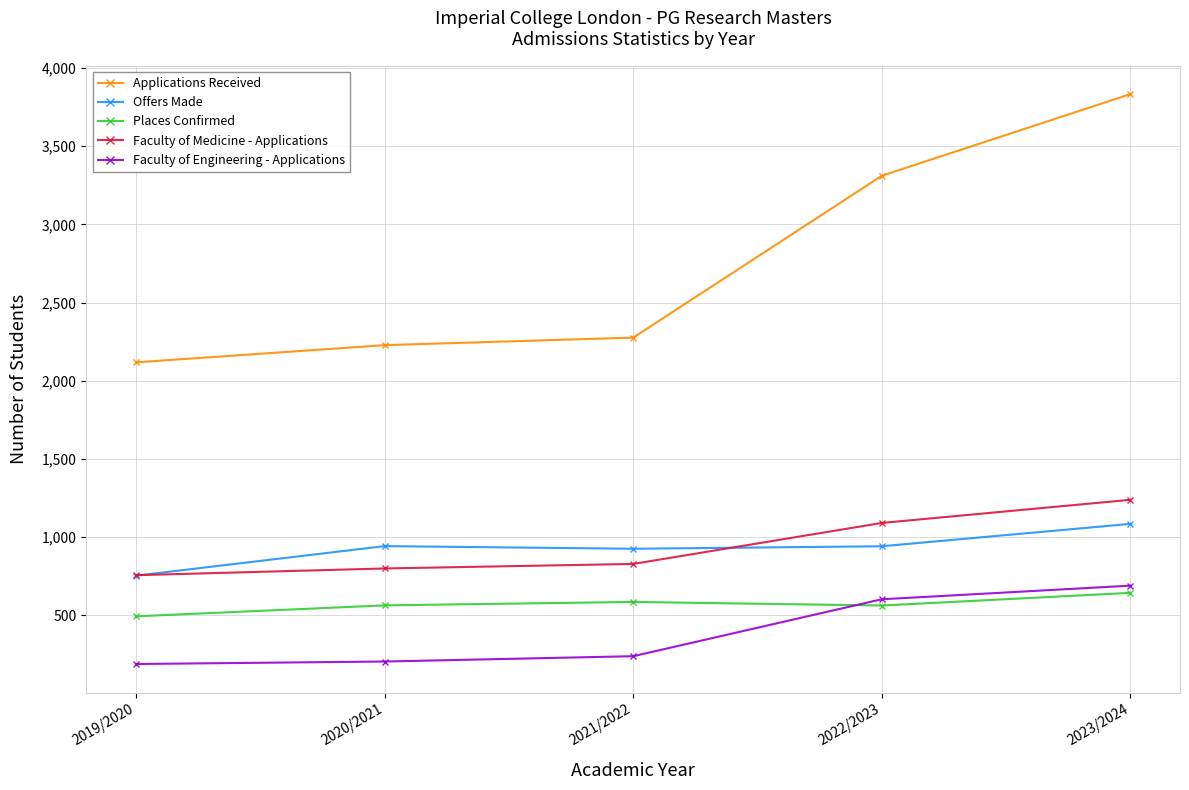

What is the total value across all series at 2023/2024?

7491